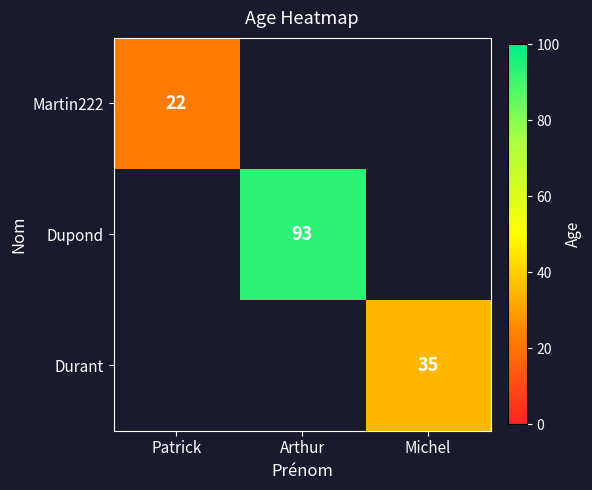

True or false: Durant has a value of 35 at Michel.

True